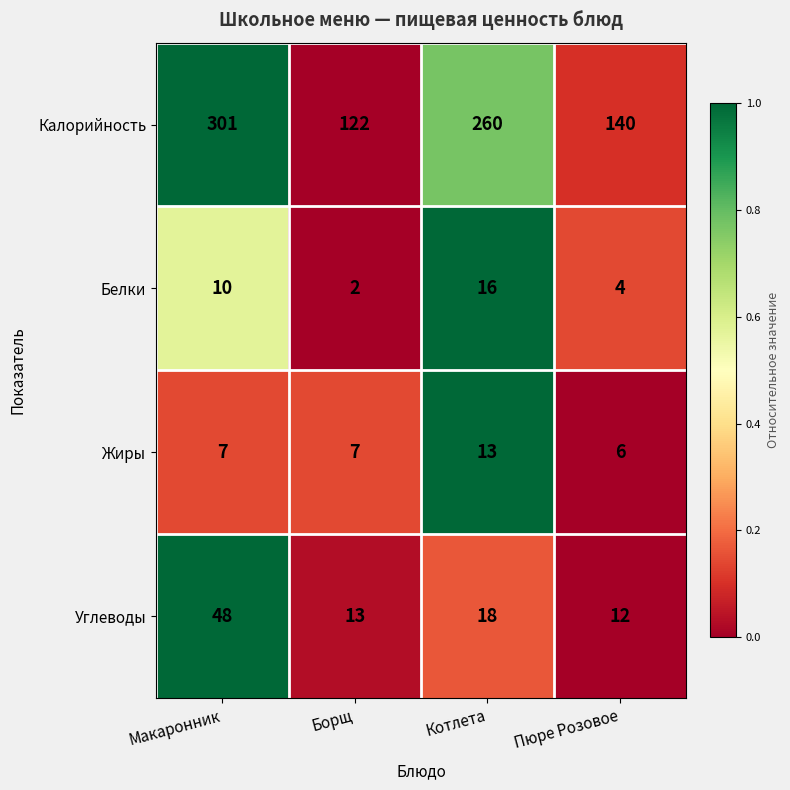

Is it true that Углеводы equals 48 at Макаронник?

True